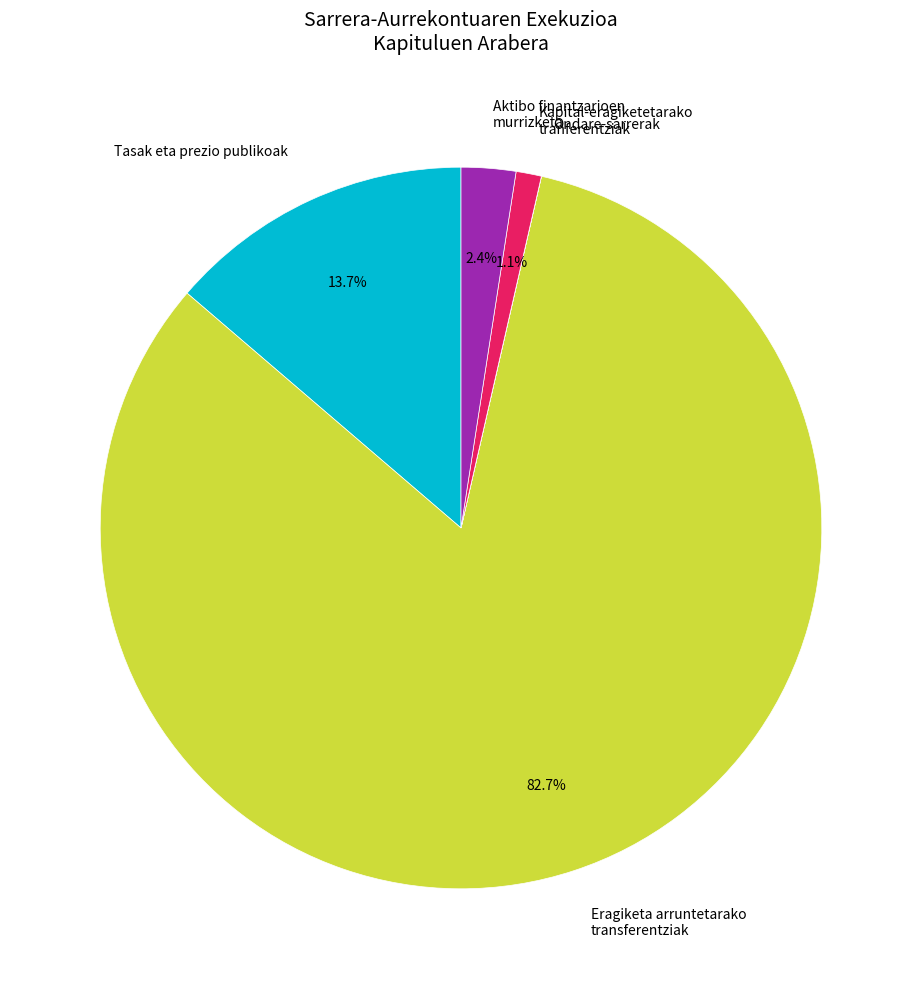

How much of the chart is everything except Aktibo finantzarioen murrizketa?

97.6%